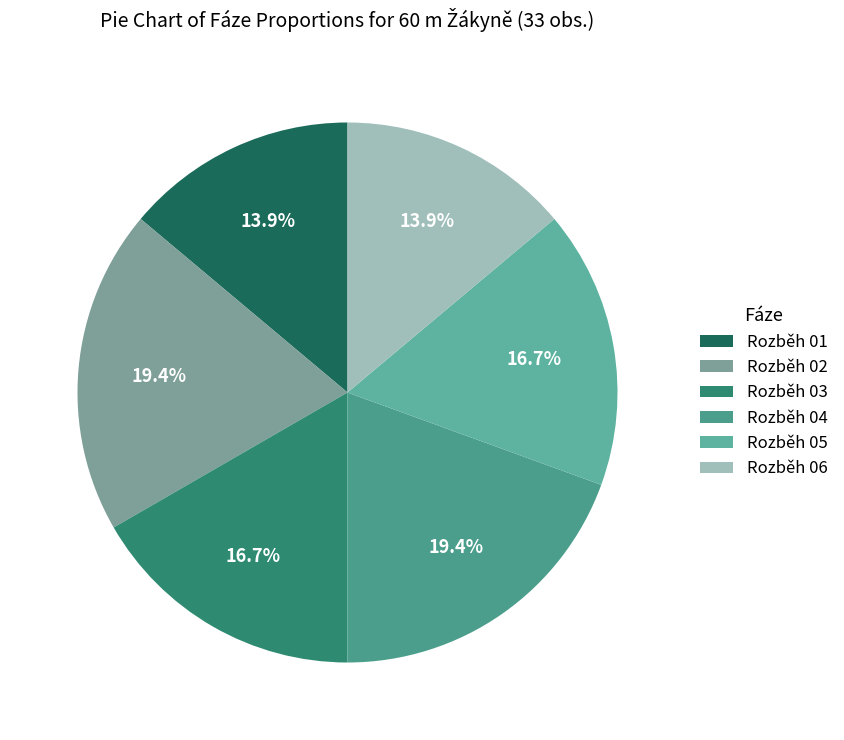

To the nearest percent, what portion does Rozběh 03 represent?

17%